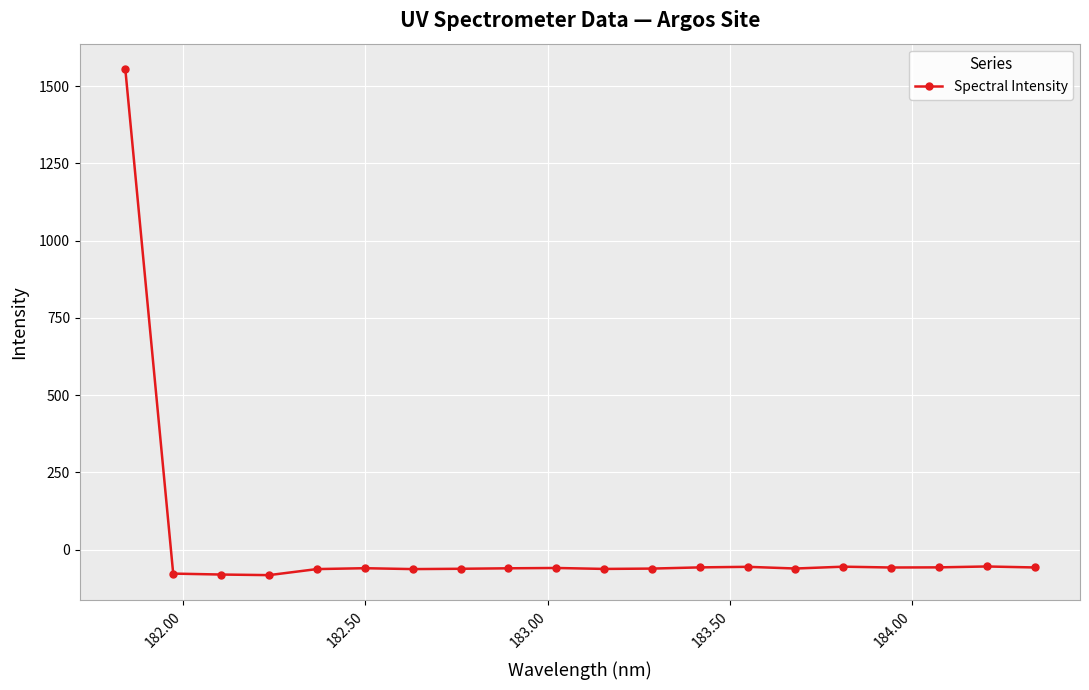

What is the value of the 16th point from the left?

-55.5